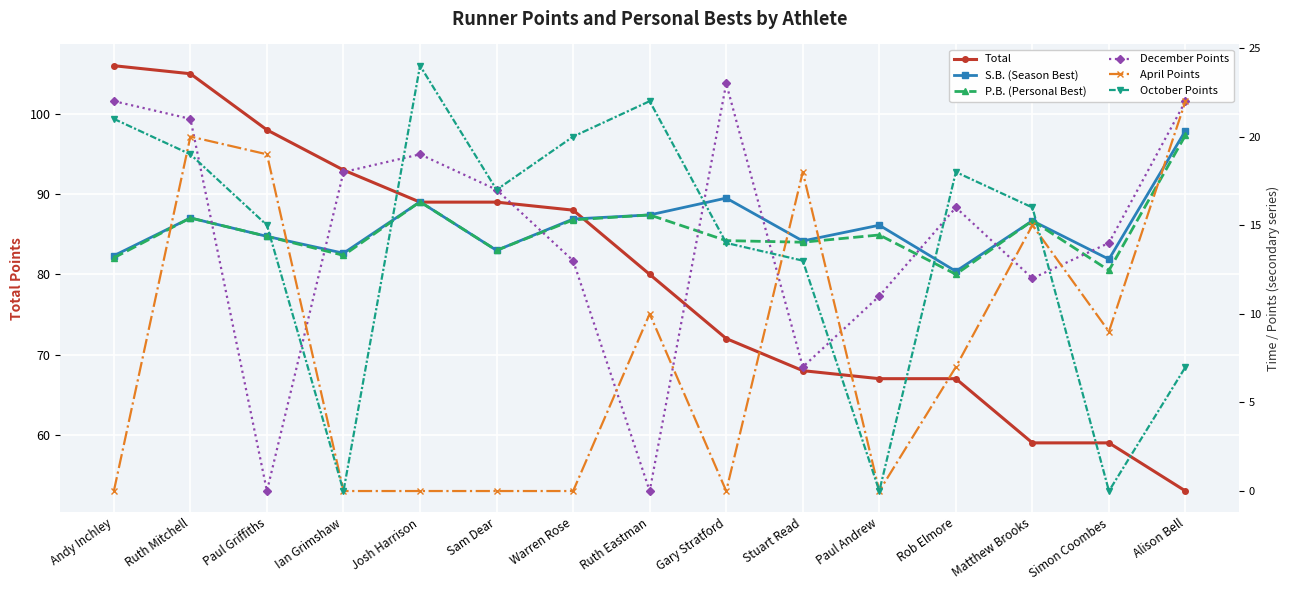

Does the chart display data point markers on the line(s)?

Yes